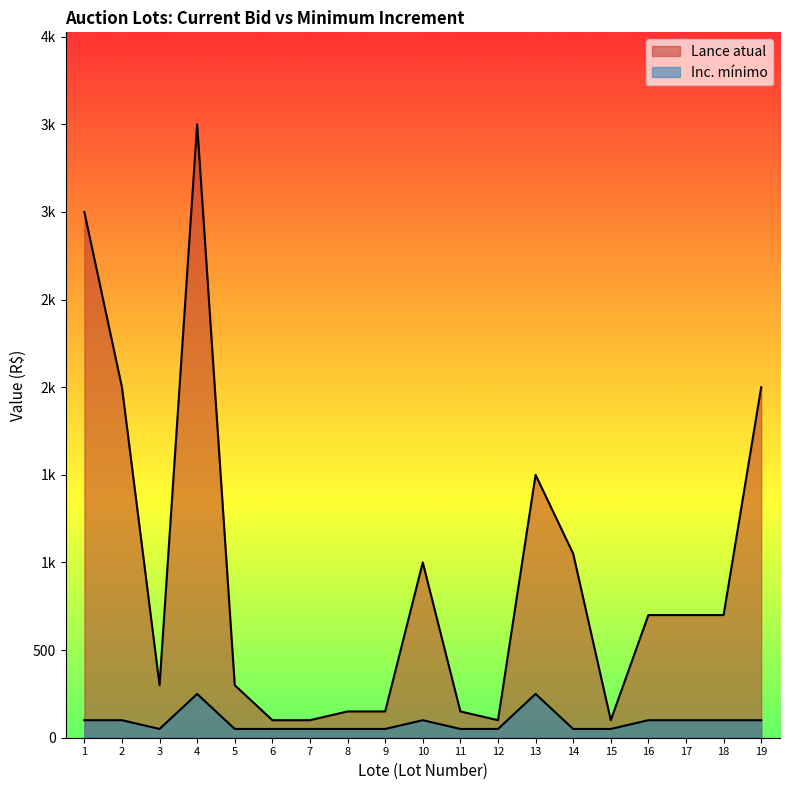

What is the value of the Lance atual point at the 10th from the left?

1000